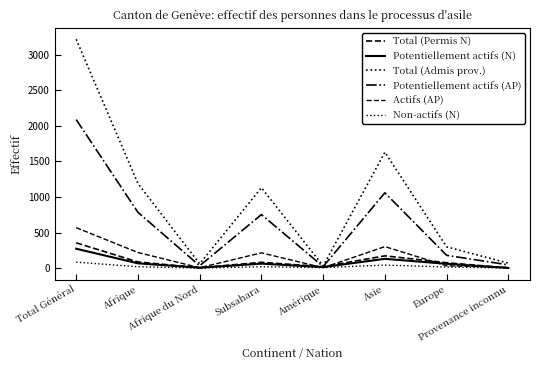

At how many categories does at least one series exceed 726?

4